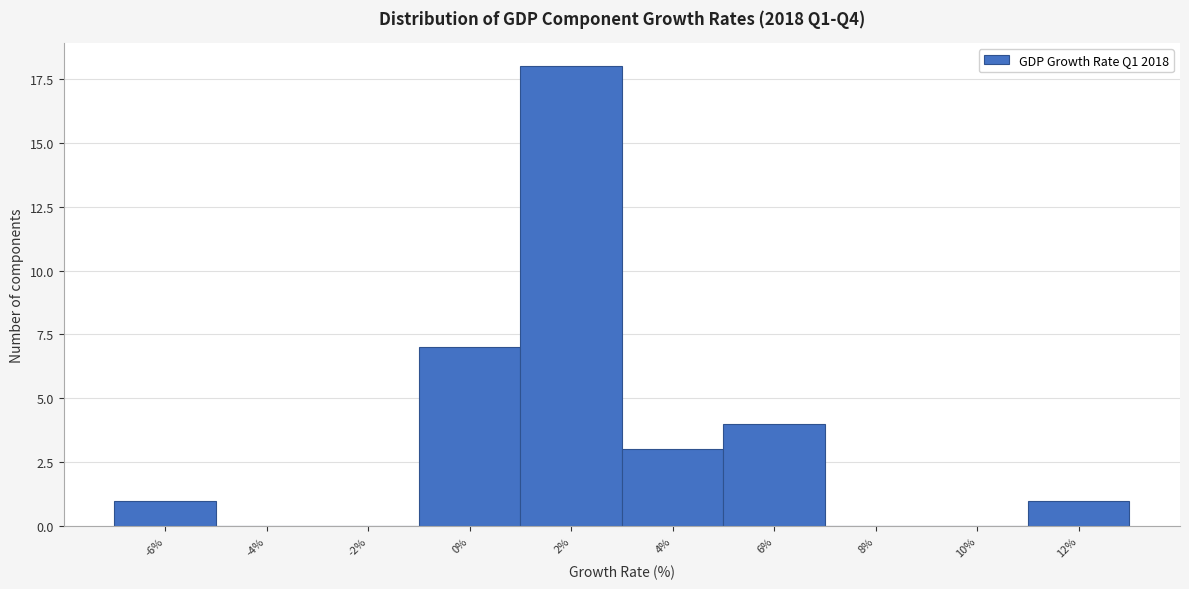

Reading left to right, list all the values displayed in this chart.

-6%=1	-4%=0	-2%=0	0%=7	2%=18	4%=3	6%=4	8%=0	10%=0	12%=1